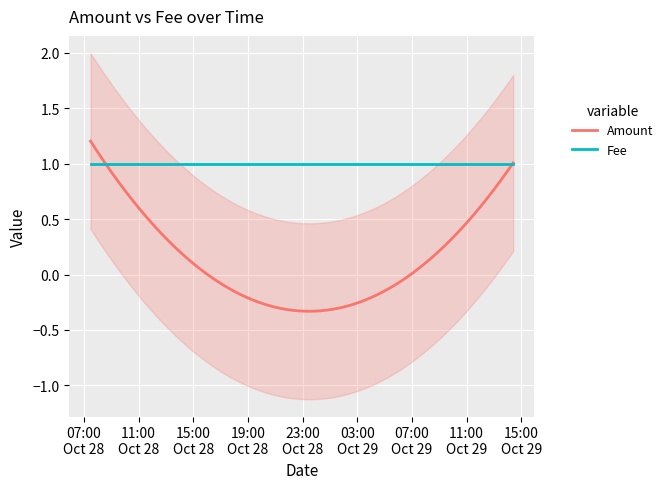

What is the lowest value of the Fee series?

1